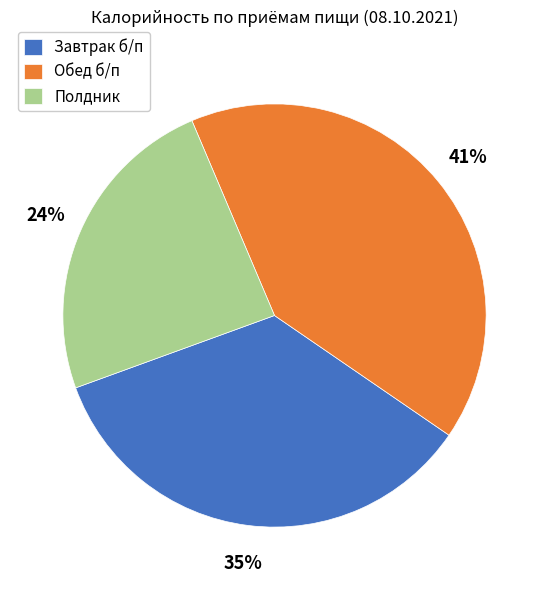

Is there a majority slice in this chart?

No